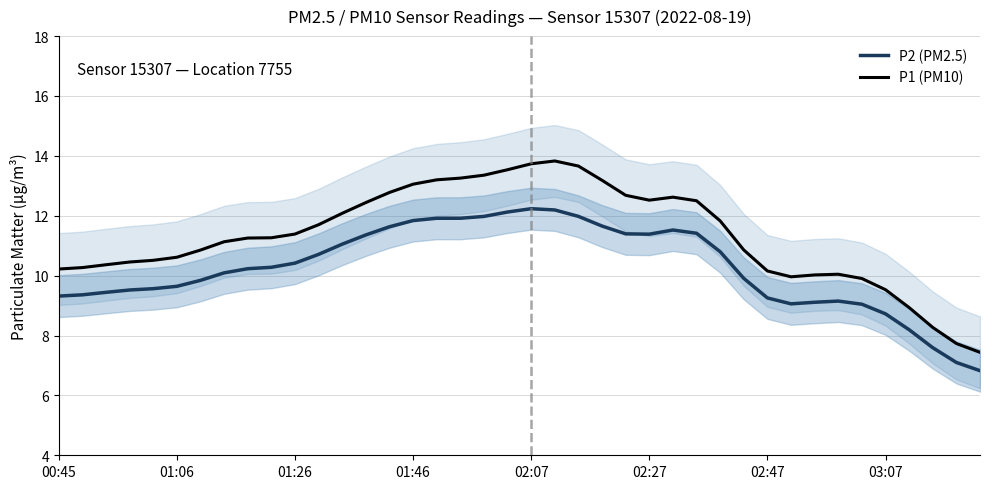

What is the sum of the P1 (PM10) values at 36 and 12?

21.0